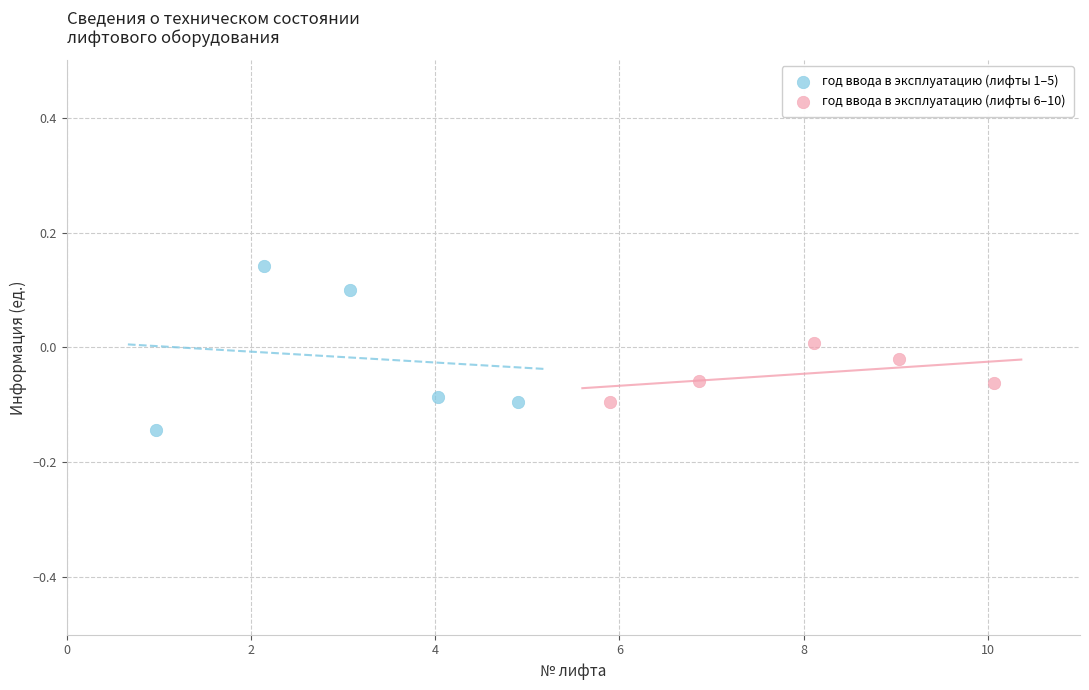

What are all the series names shown in the legend?

год ввода в эксплуатацию (лифты 1–5), год ввода в эксплуатацию (лифты 6–10)